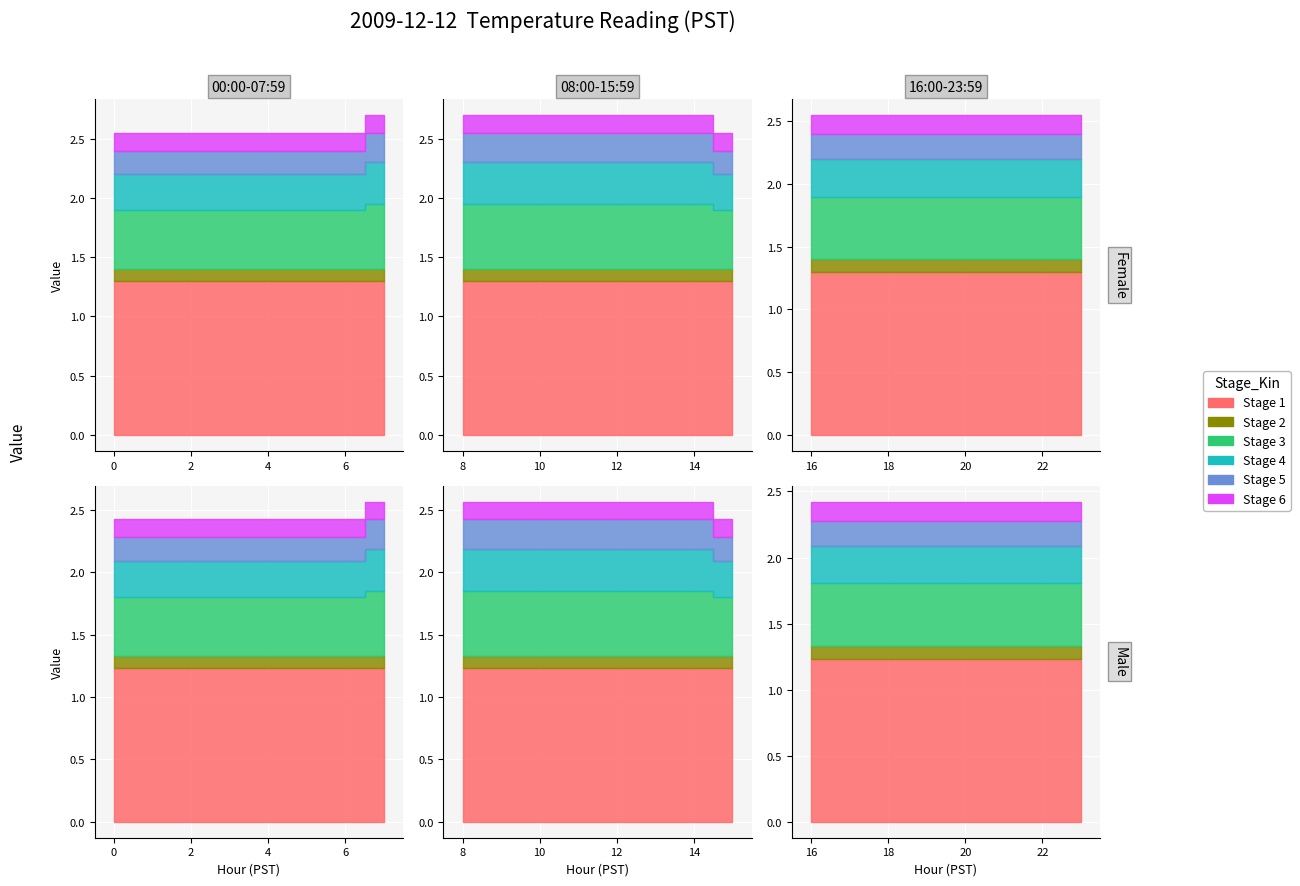

Which has a higher value, 10 or 11?

10